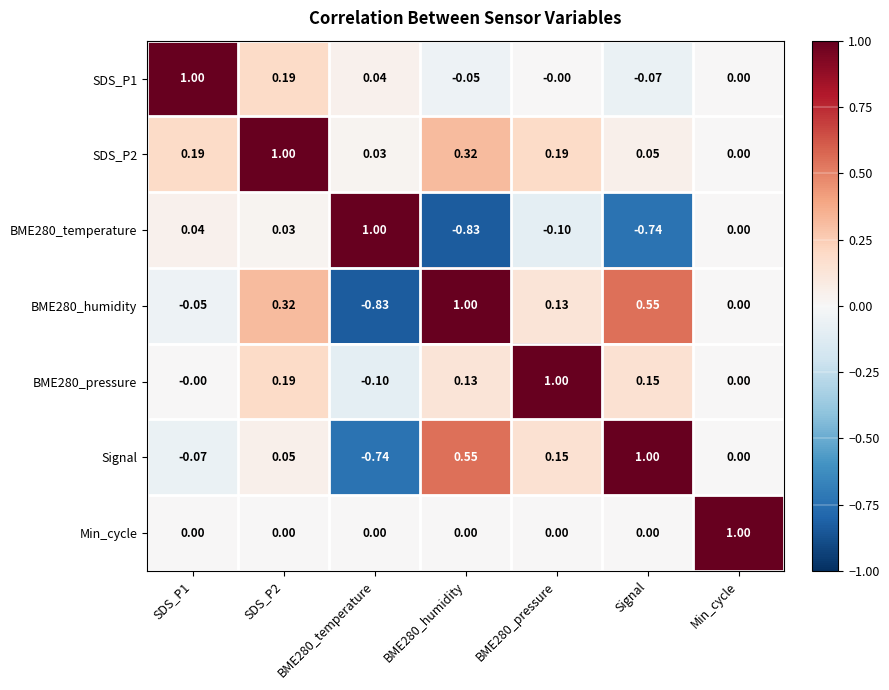

Where is SDS_P2 nearest to the value 0?

Min_cycle